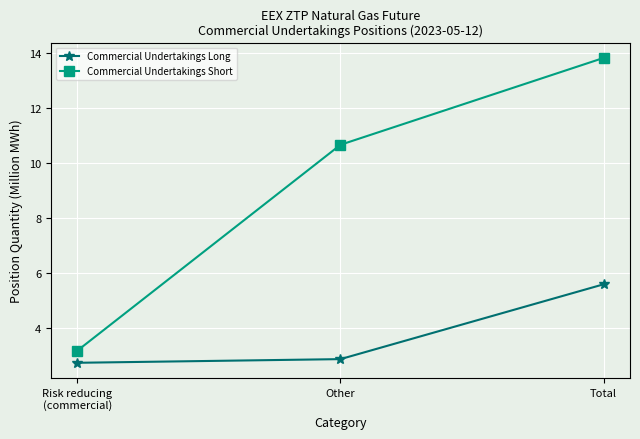

What is the label of the 1st point from the right?

Total